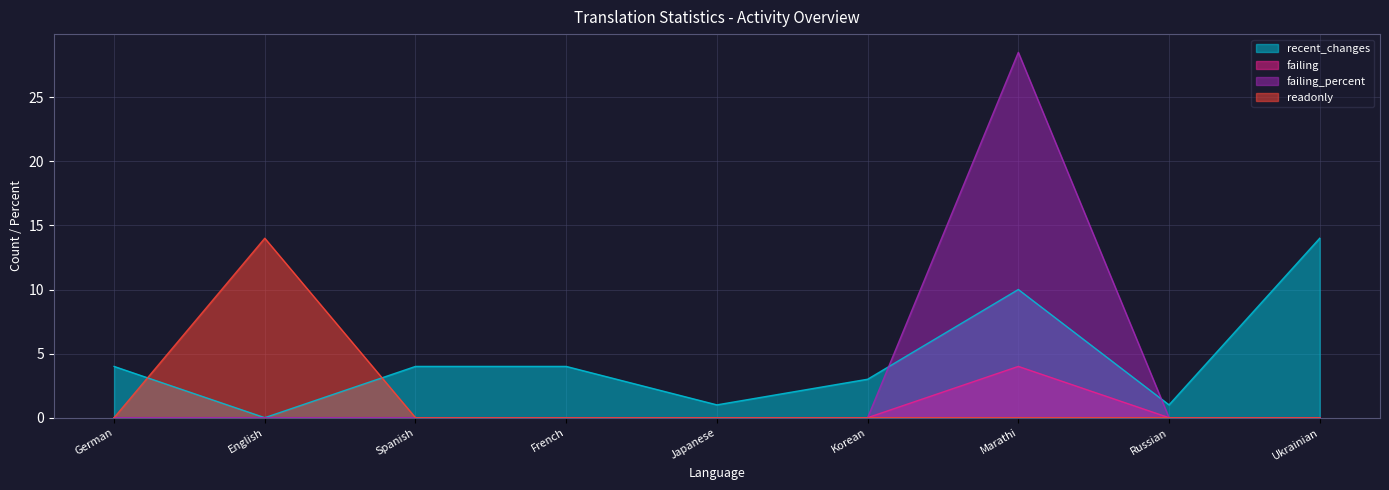

Is the value of failing_percent at English greater than the value of readonly at Korean?

No